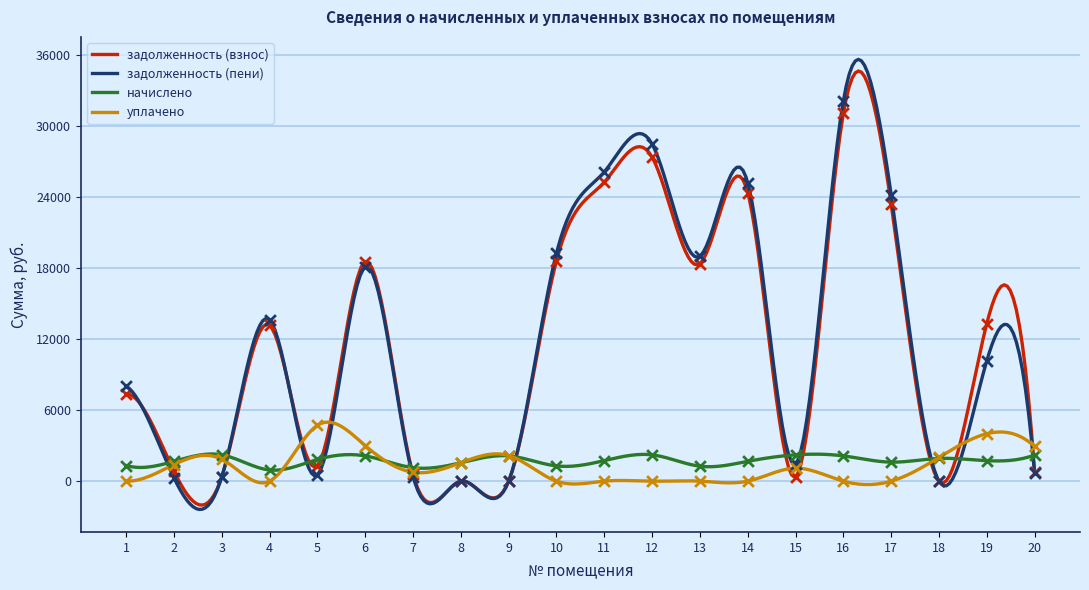

Which series has the largest total across all categories?

задолженность (пени)